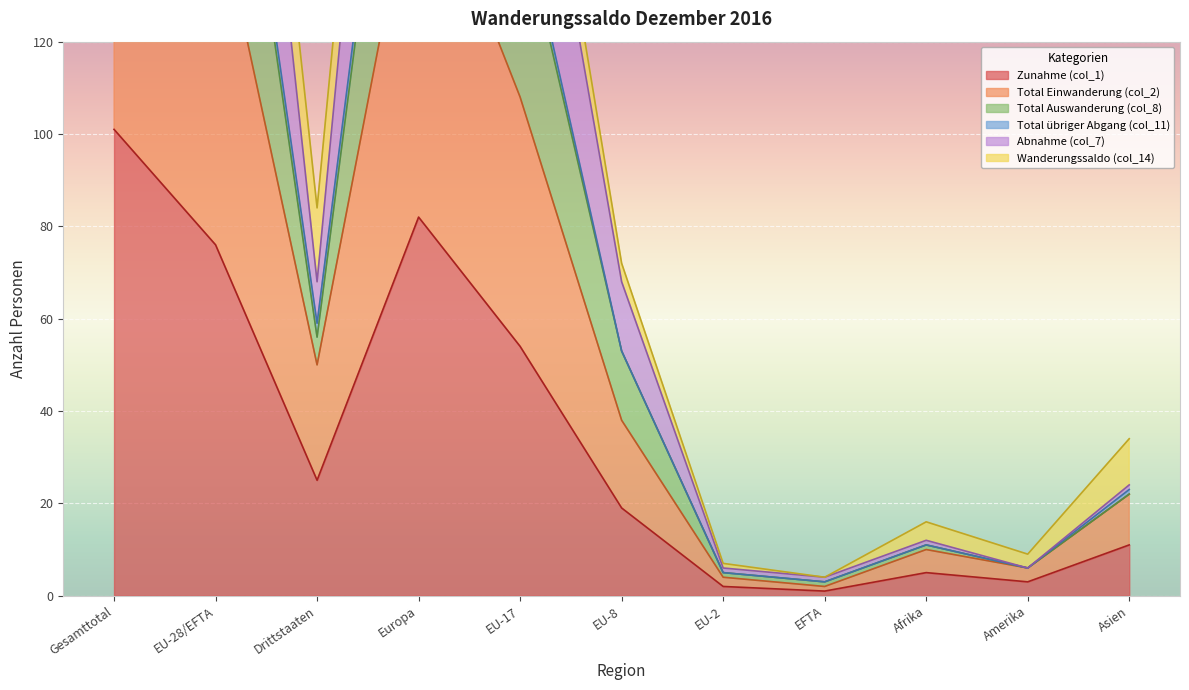

How many values in the Total Auswanderung (col_8) series exceed 68?

4